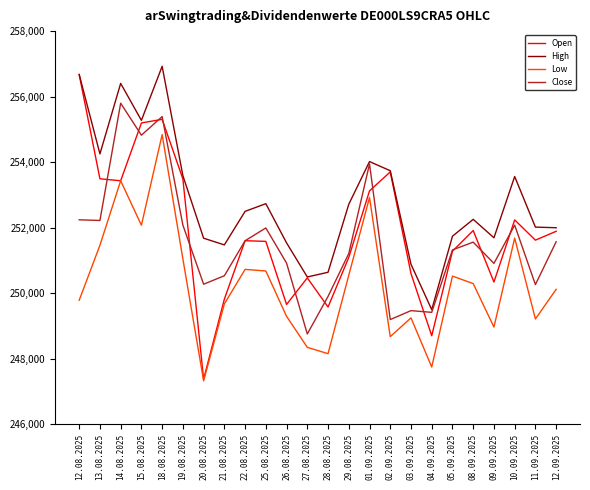

Which series changed the most between 12.08.2025 and 26.08.2025?

Open